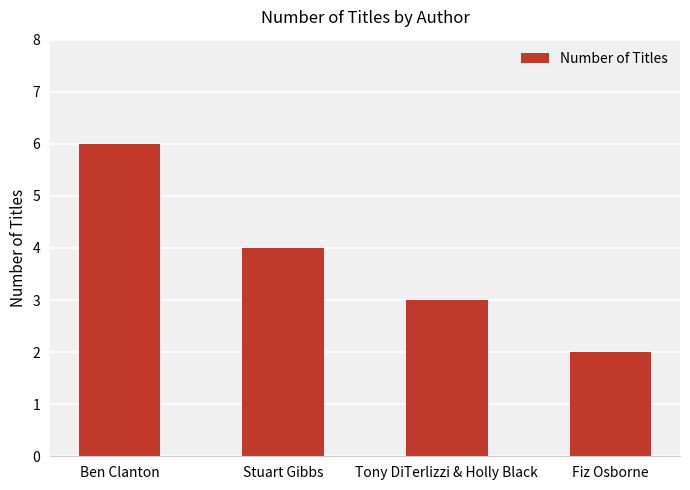

What is the change in value from Stuart Gibbs to Fiz Osborne?

-2